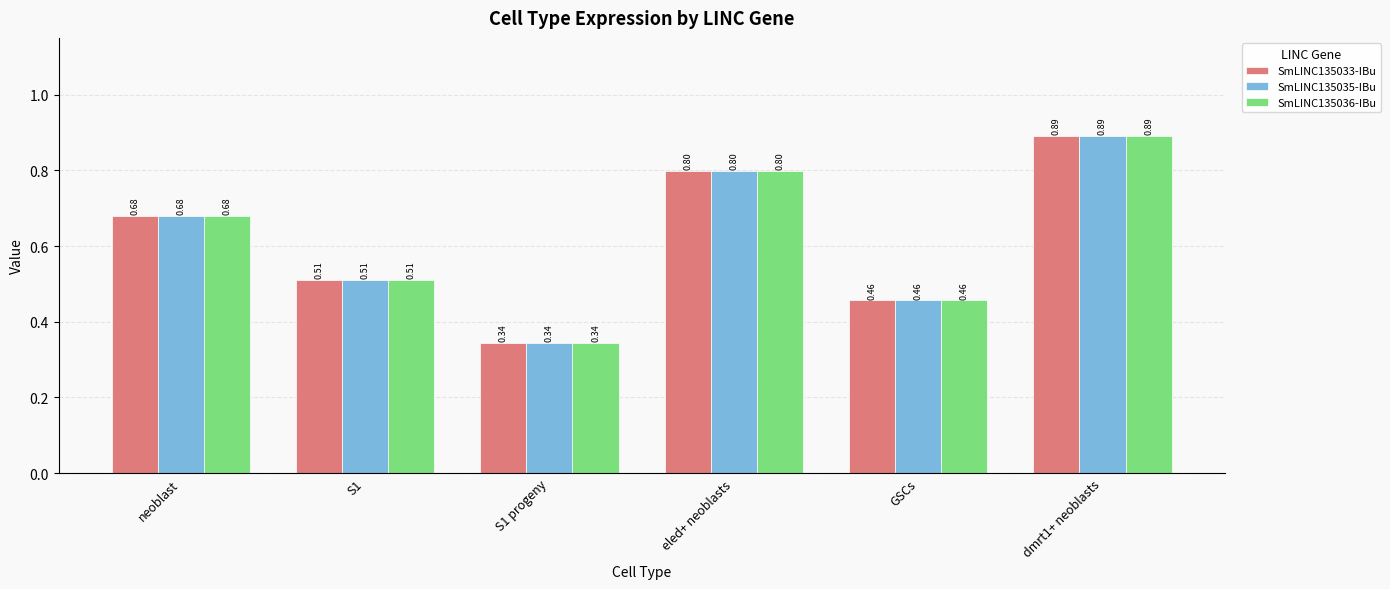

What is the average value of the SmLINC135036-IBu series?

0.6